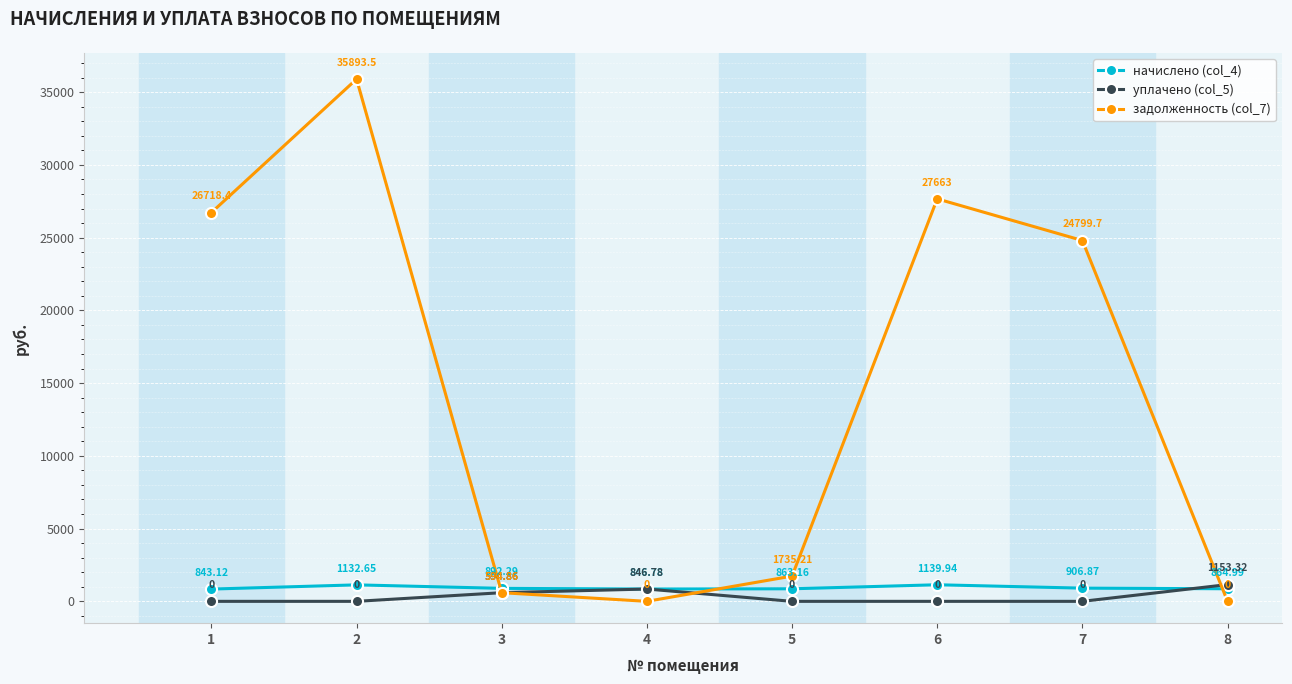

At 1, list the series in order from largest to smallest.

задолженность (col_7), начислено (col_4), уплачено (col_5)